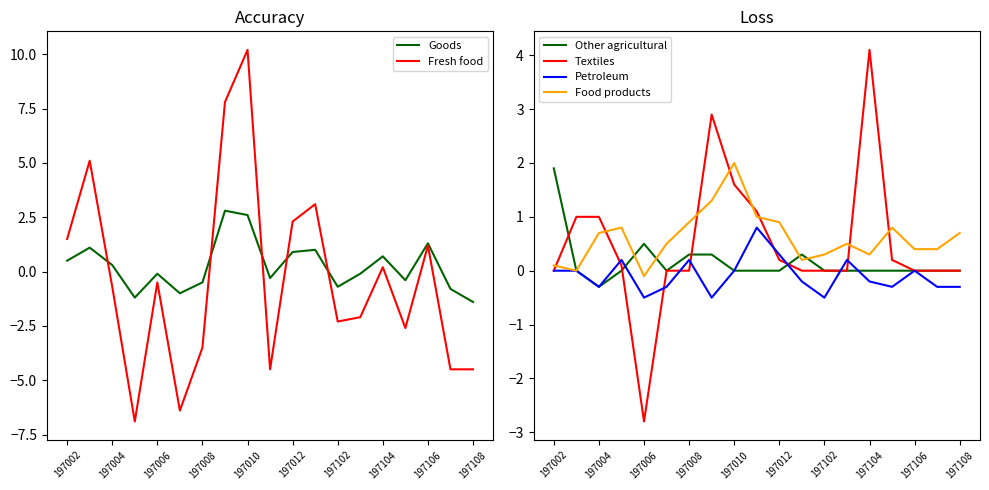

What is the difference between the second highest and minimum values in the Textiles series?

5.7